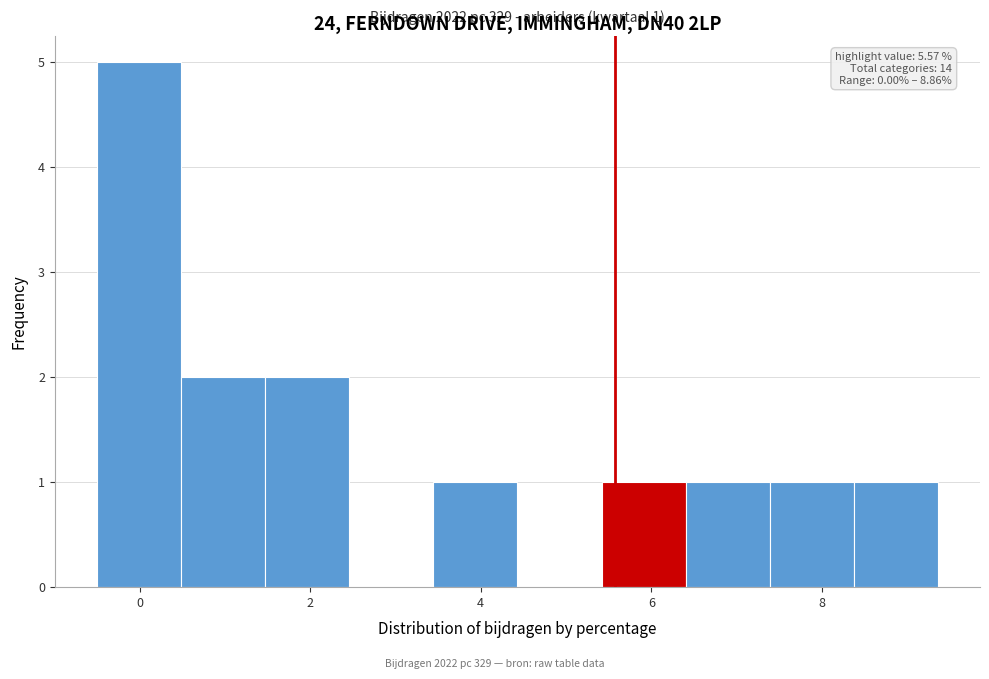

Which range on the x-axis has the tallest bar?

-0.4 to 0.4